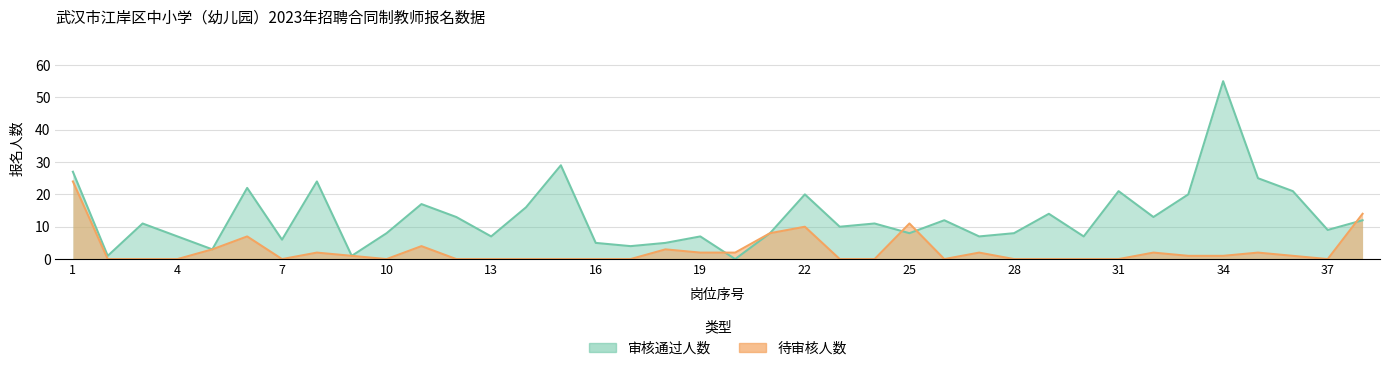

Reading left to right, transcribe all the data shown in this chart.

审核通过人数: 1=27	2=1	3=11	4=7	5=3	6=22	7=6	8=24	9=1	10=8	11=17	12=13	13=7	14=16	15=29	16=5	17=4	18=5	19=7	20=0	21=8	22=20	23=10	24=11	25=8	26=12	27=7	28=8	29=14	30=7	31=21	32=13	33=20	34=55	35=25	36=21	37=9	38=12
待审核人数: 1=24	2=0	3=0	4=0	5=3	6=7	7=0	8=2	9=1	10=0	11=4	12=0	13=0	14=0	15=0	16=0	17=0	18=3	19=2	20=2	21=8	22=10	23=0	24=0	25=11	26=0	27=2	28=0	29=0	30=0	31=0	32=2	33=1	34=1	35=2	36=1	37=0	38=14